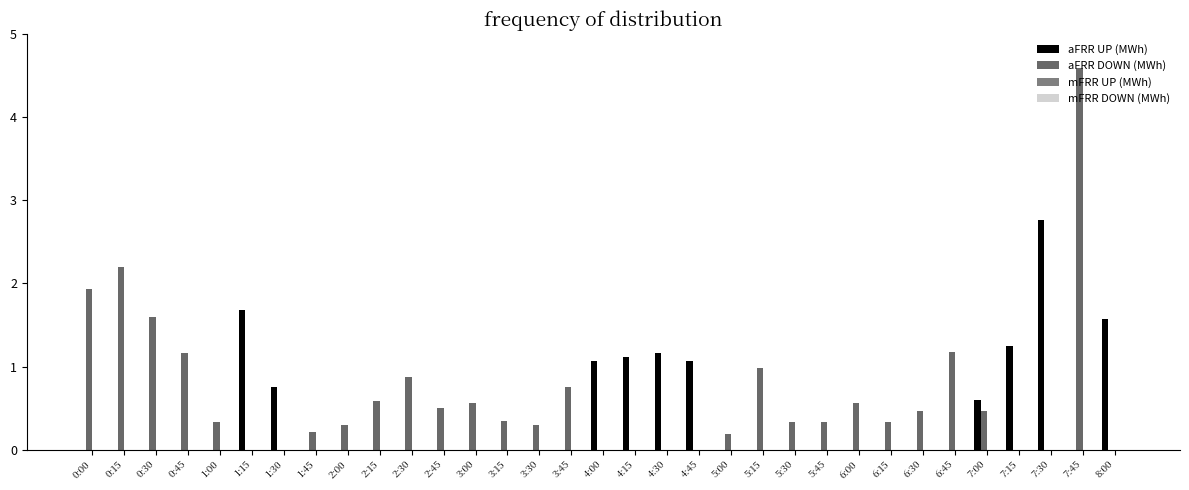

How many groups of bars are there?

33